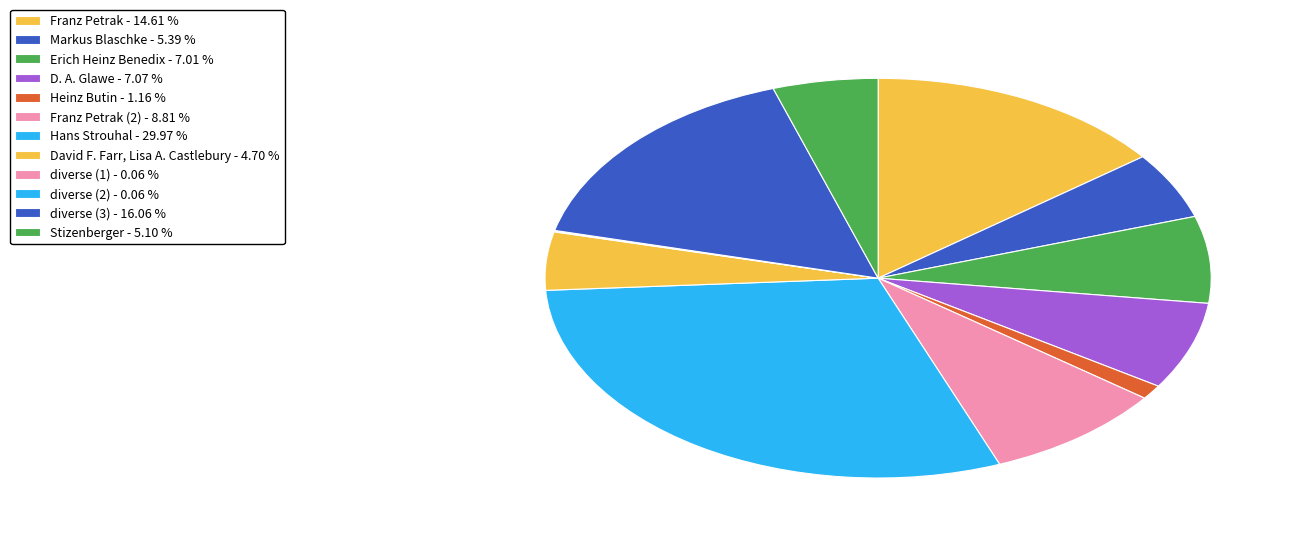

Count the number of slices in the pie.

12